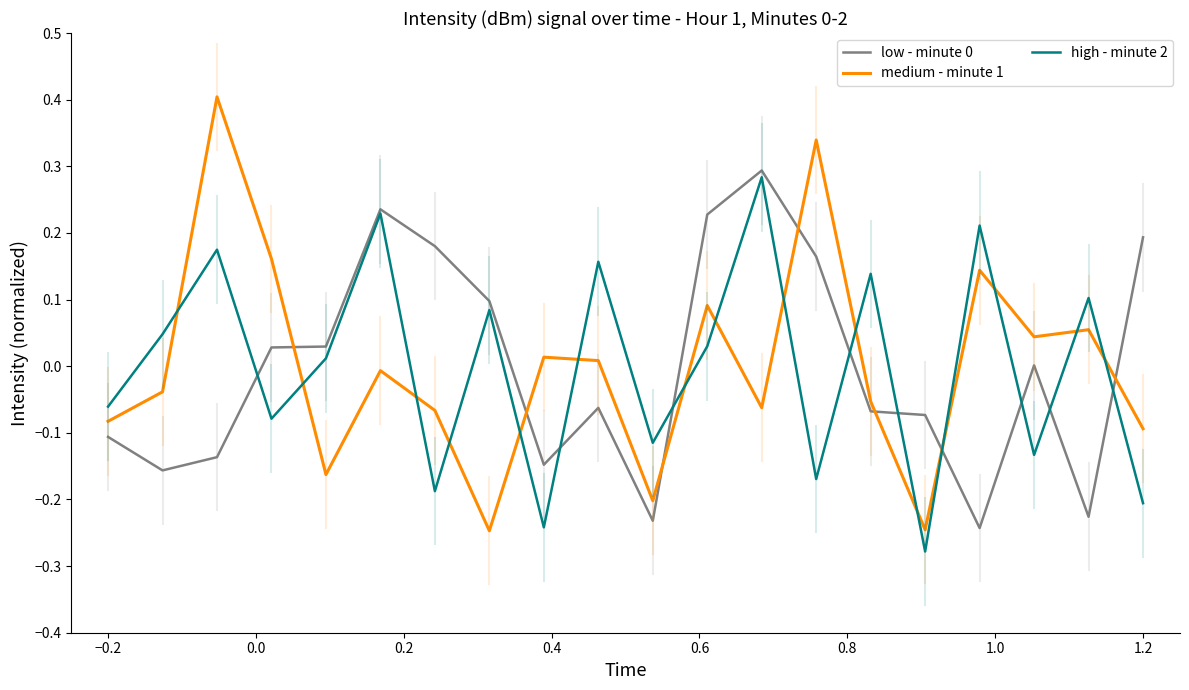

How many interior local peaks does the medium - minute 1 series have?

7